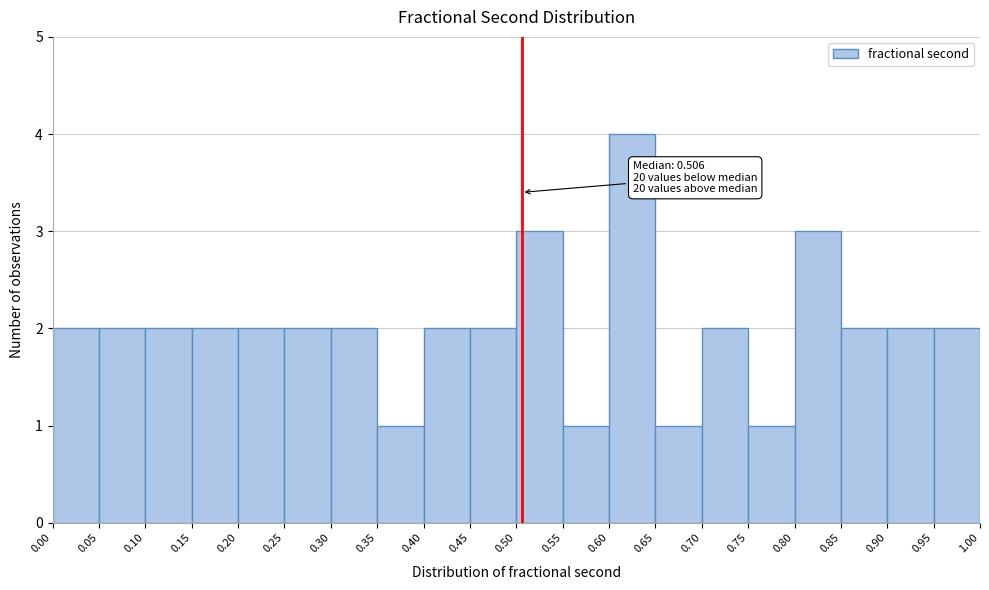

Over which range of the x-axis is the bar tallest?

0.60 to 0.65